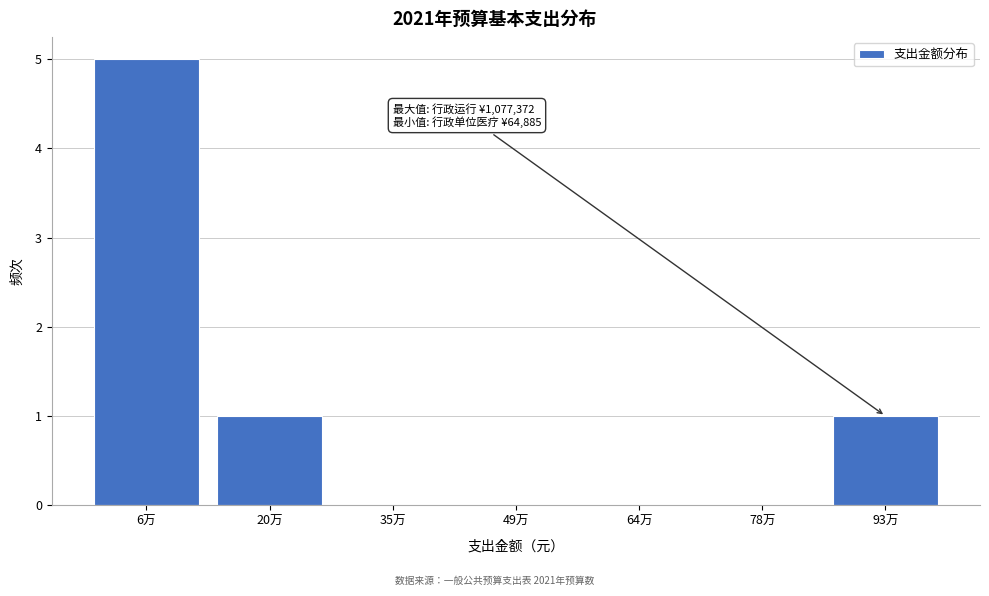

Reading left to right, extract all data points from this chart.

6万=5	20万=1	35万=0	49万=0	64万=0	78万=0	93万=1